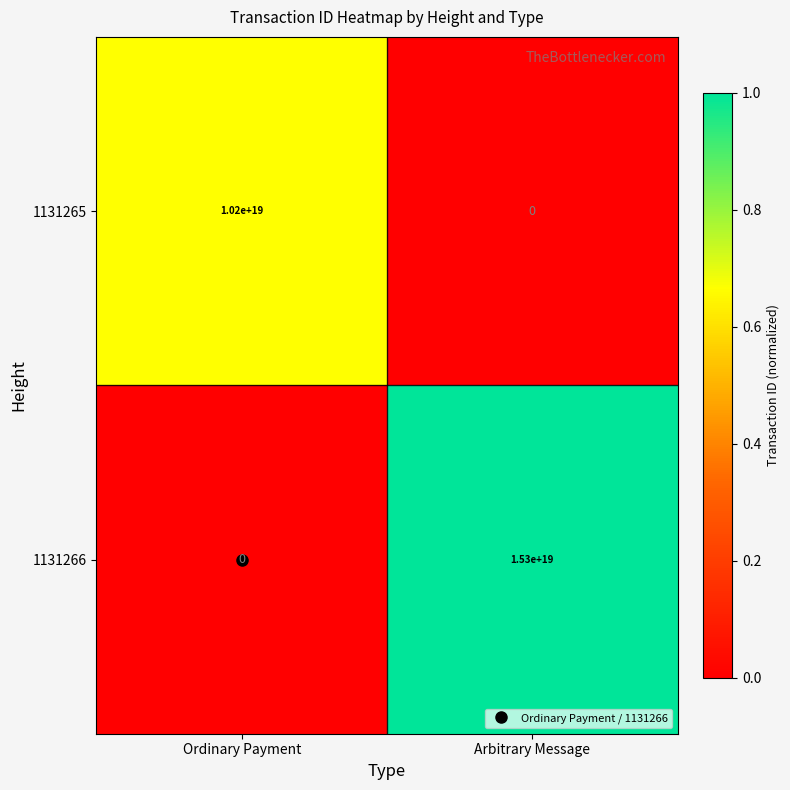

Rank the series at Arbitrary Message from lowest to highest value.

1131265, 1131266